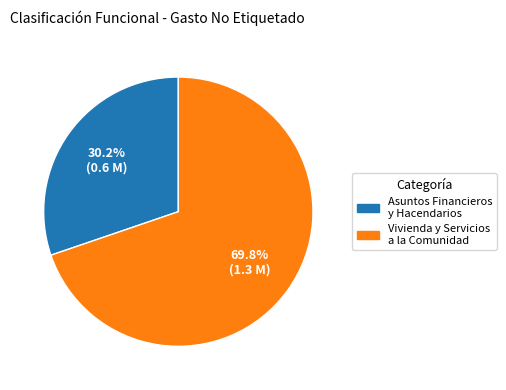

Approximately how many times larger is the value at Vivienda y Servicios a la Comunidad compared to Asuntos Financieros y Hacendarios?

2.3